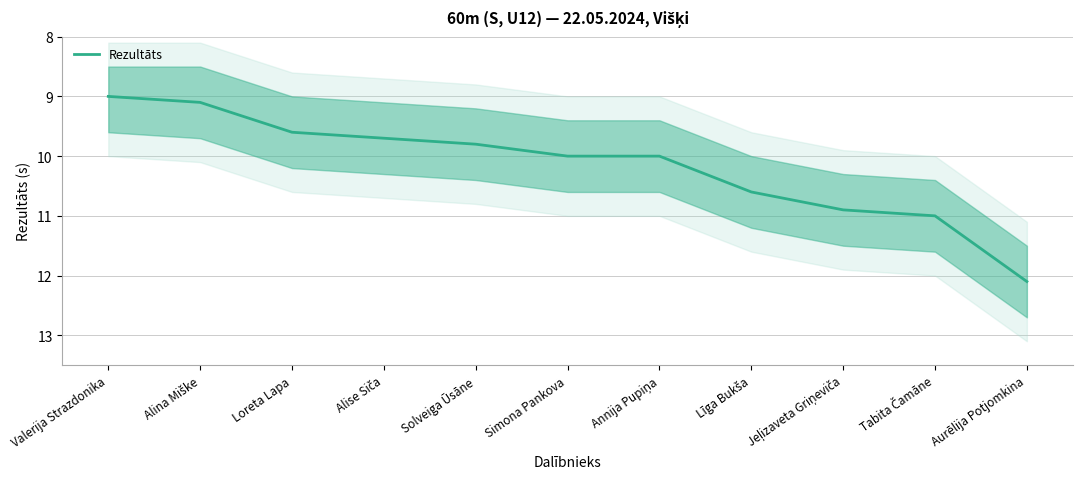

Reading left to right, extract all data points from this chart.

Valerija Strazdonika=9.0	Alina Miške=9.1	Loreta Lapa=9.6	Alise Siča=9.7	Solveiga Ūsāne=9.8	Simona Pankova=10.0	Annija Pupiņa=10.0	Līga Bukša=10.6	Jeļizaveta Griņeviča=10.9	Tabita Čamāne=11.0	Aurēlija Potjomkina=12.1